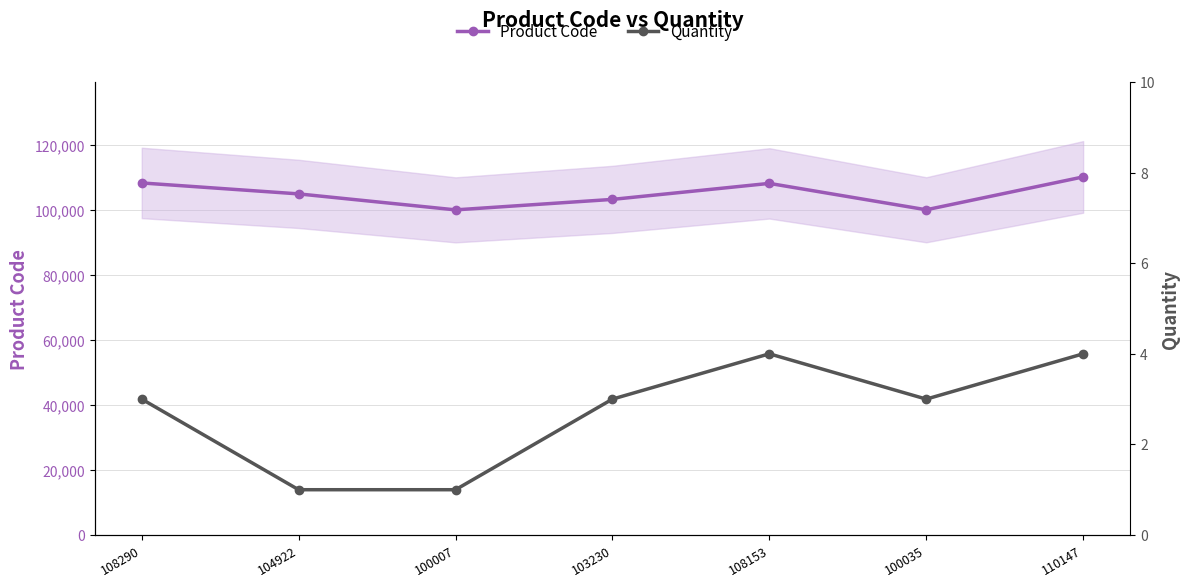

At how many categories does at least one series exceed 71756?

7